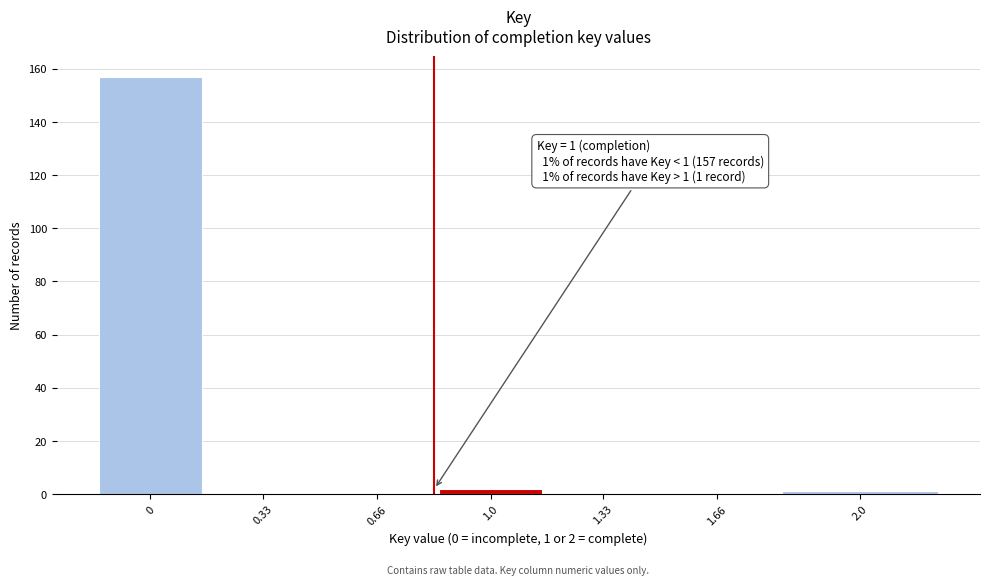

Reading left to right, transcribe all the data shown in this chart.

0=157	0.33=0	0.66=0	1.0=2	1.33=0	1.66=0	2.0=1